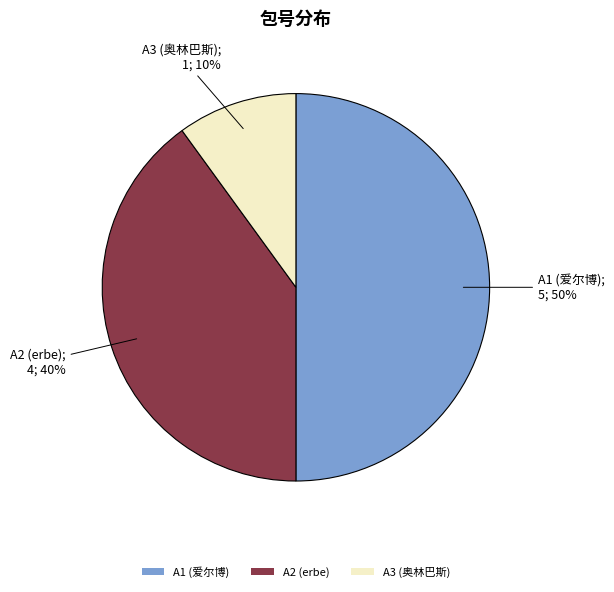

True or false: A3 accounts for 10% of the total.

True